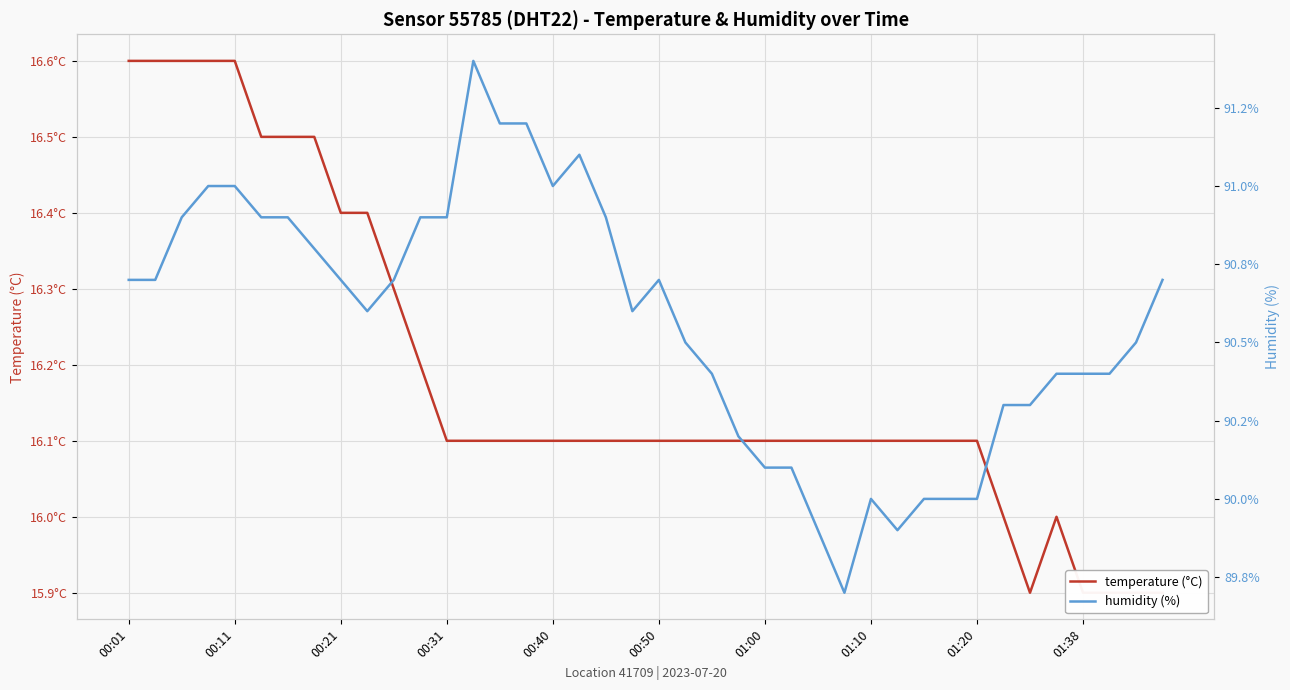

Where does the temperature series first go above 16?

00:01